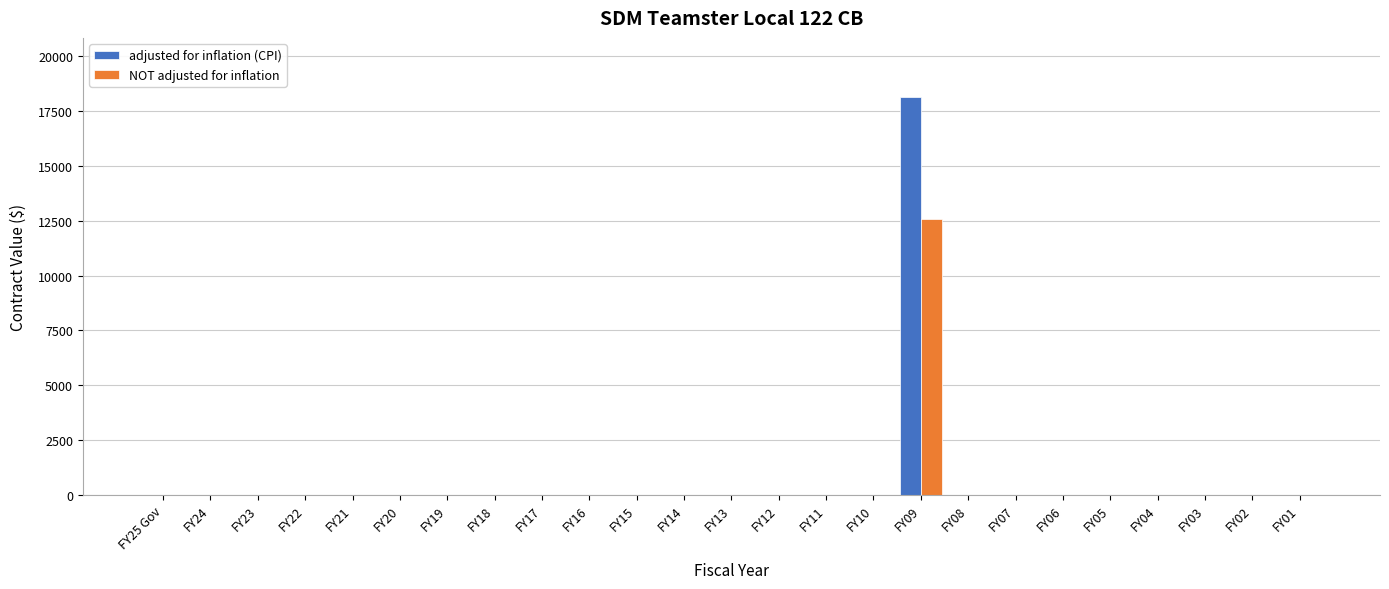

What is the highest value of the adjusted for inflation (CPI) series?

18129